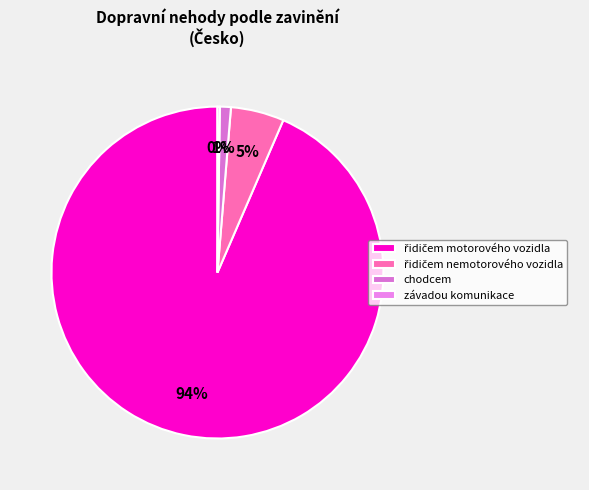

What percentage do závadou komunikace and chodcem together represent?

1.3%